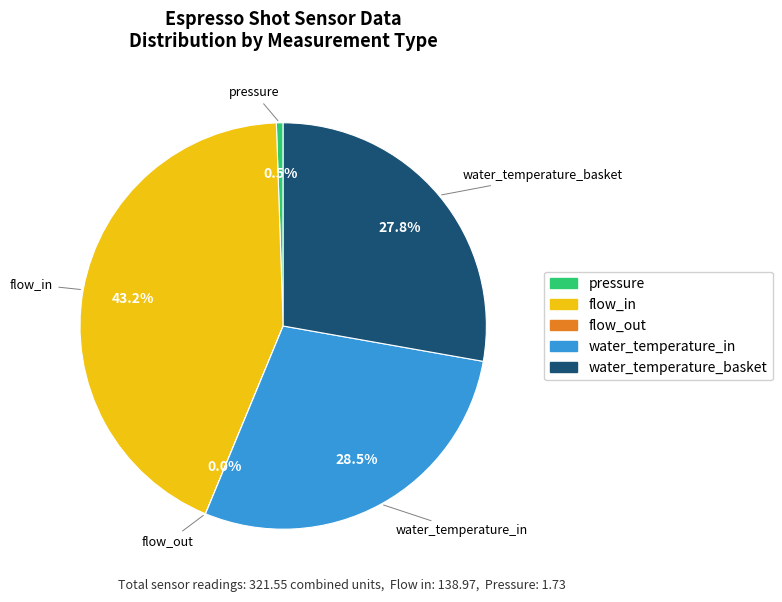

Is there a majority slice in this chart?

No